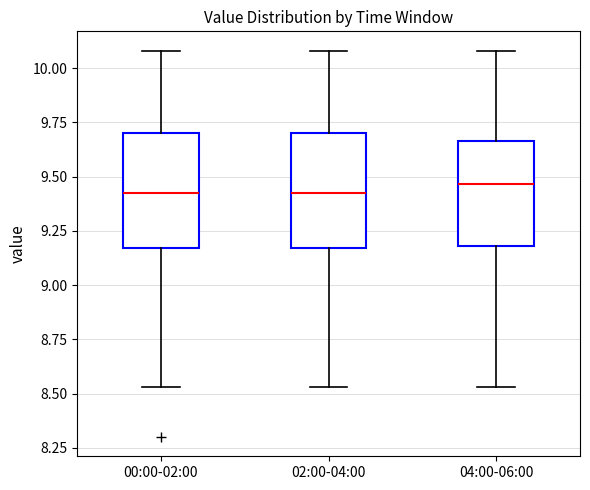

Reading left to right, transcribe this box plot: for each box, give where its median line is, the range the box spans, and where its two whiskers end, as read against the y-axis. The values are not printed on the chart, so give them approximately, as read against the axis.

00:00-02:00: median 9.45, box 9.15 to 9.70, whiskers 8.55 to 10.10
02:00-04:00: median 9.45, box 9.15 to 9.70, whiskers 8.55 to 10.10
04:00-06:00: median 9.45, box 9.20 to 9.65, whiskers 8.55 to 10.10